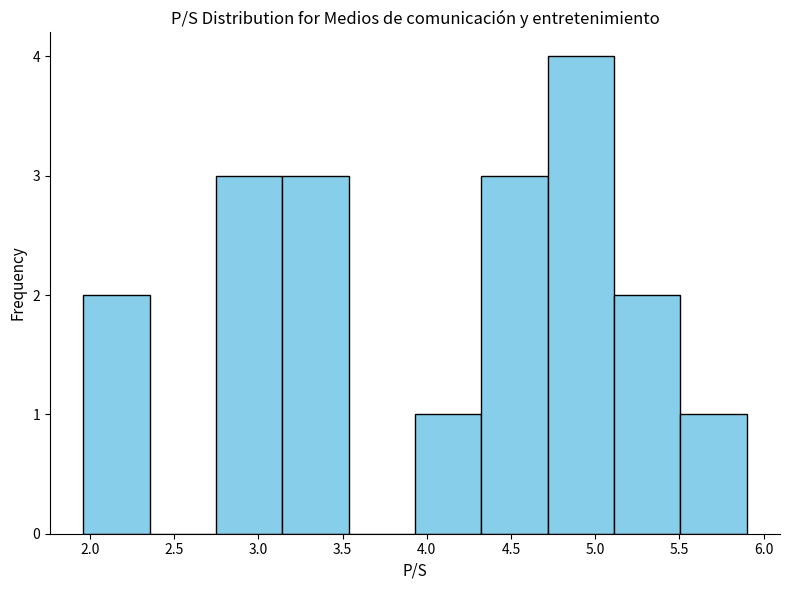

Reading left to right, transcribe this chart: for each bar, give the range it covers on the x-axis and its height. Neither the bar edges nor the heights are printed on the chart, so give them approximately, as read against the axes.

1.95 to 2.35: 2
2.35 to 2.75: 0
2.75 to 3.15: 3
3.15 to 3.55: 3
3.55 to 3.95: 0
3.95 to 4.30: 1
4.30 to 4.70: 3
4.70 to 5.10: 4
5.10 to 5.50: 2
5.50 to 5.90: 1